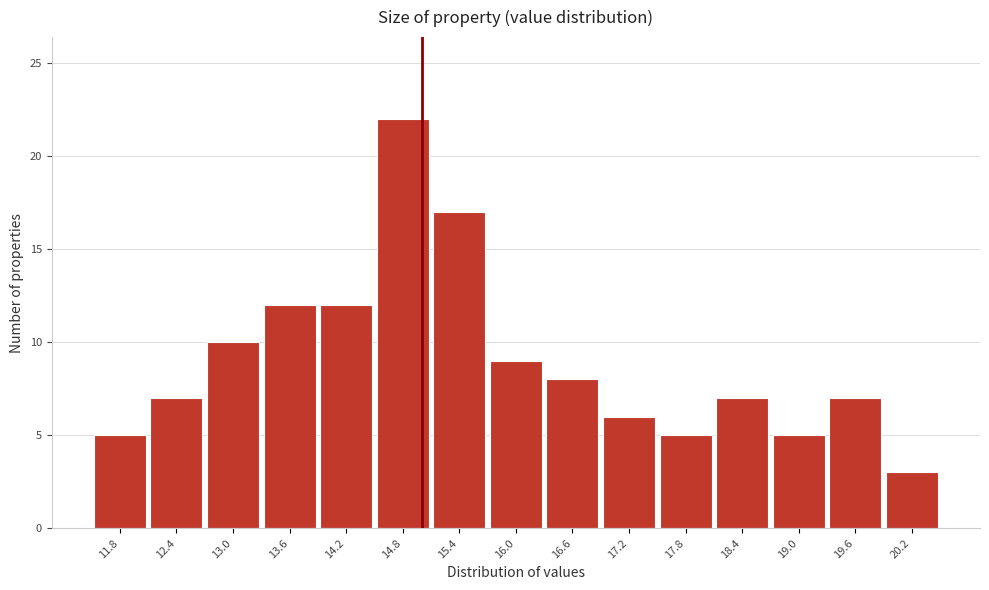

Which range on the x-axis has the tallest bar?

14.5 to 15.1